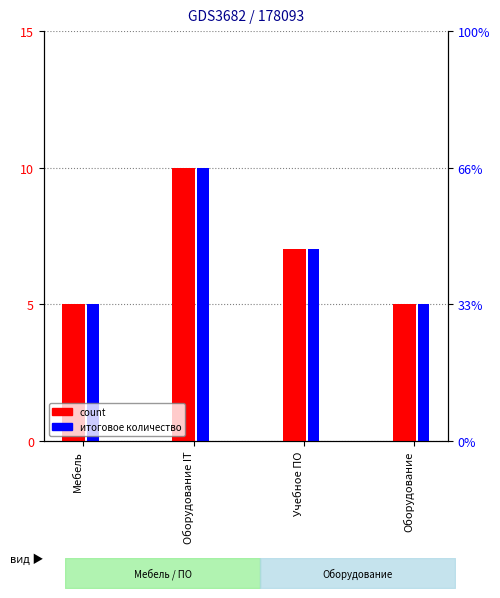

Which series changed the most between Мебель and Учебное ПО?

count